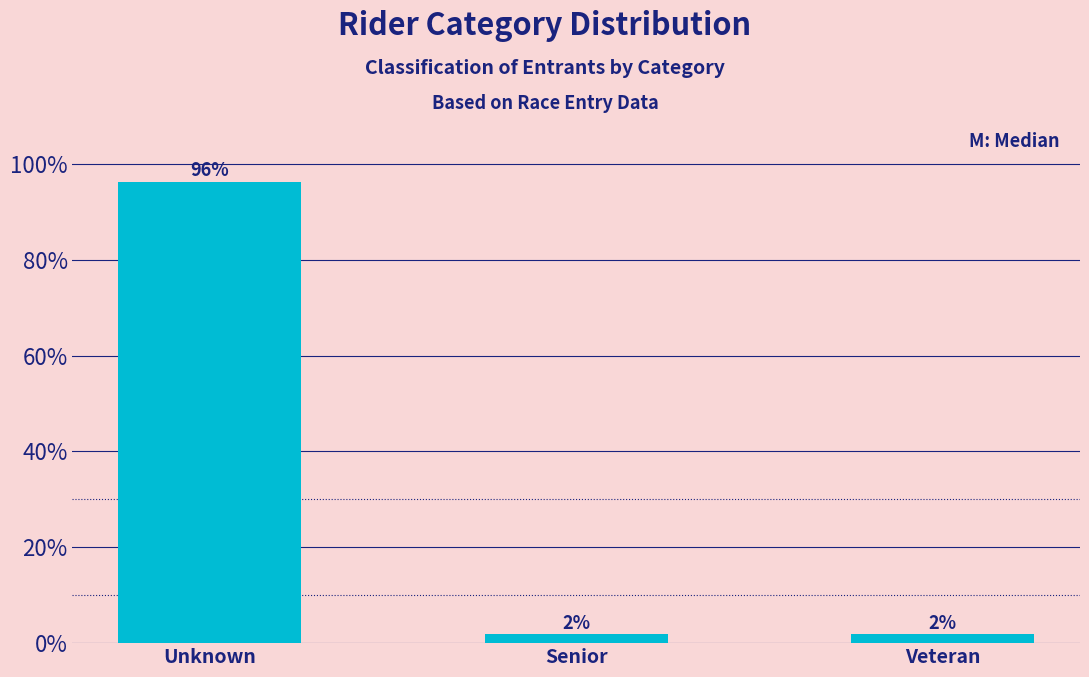

How many bars are there in total?

3